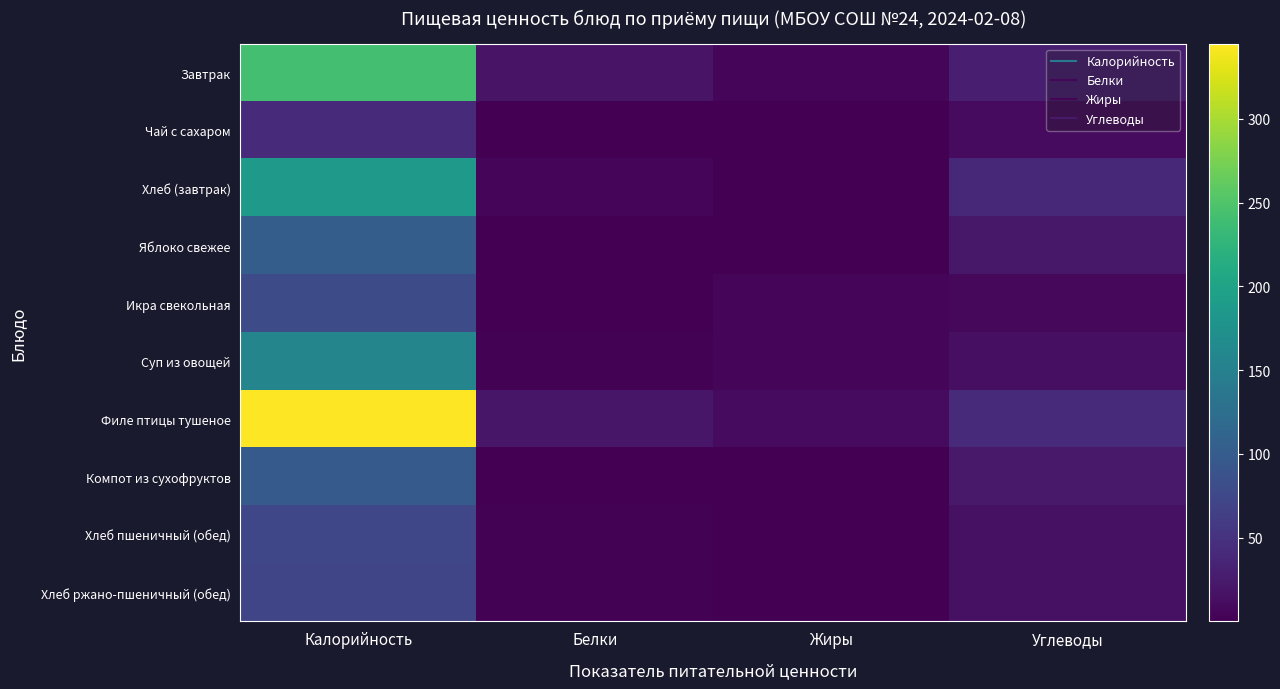

At which category is the sum across all series the highest?

Калорийность